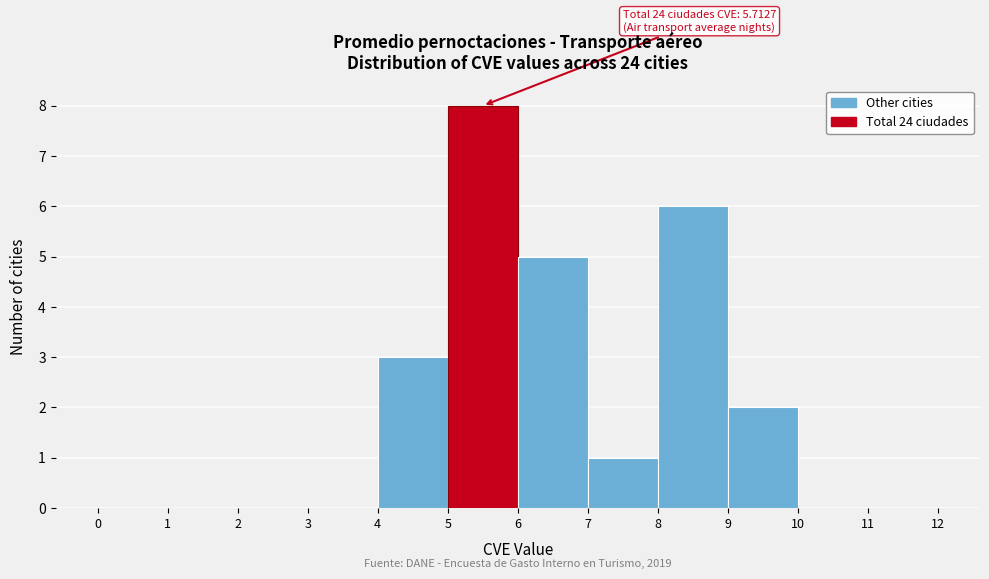

Over which range of the x-axis is the bar tallest?

5 to 6